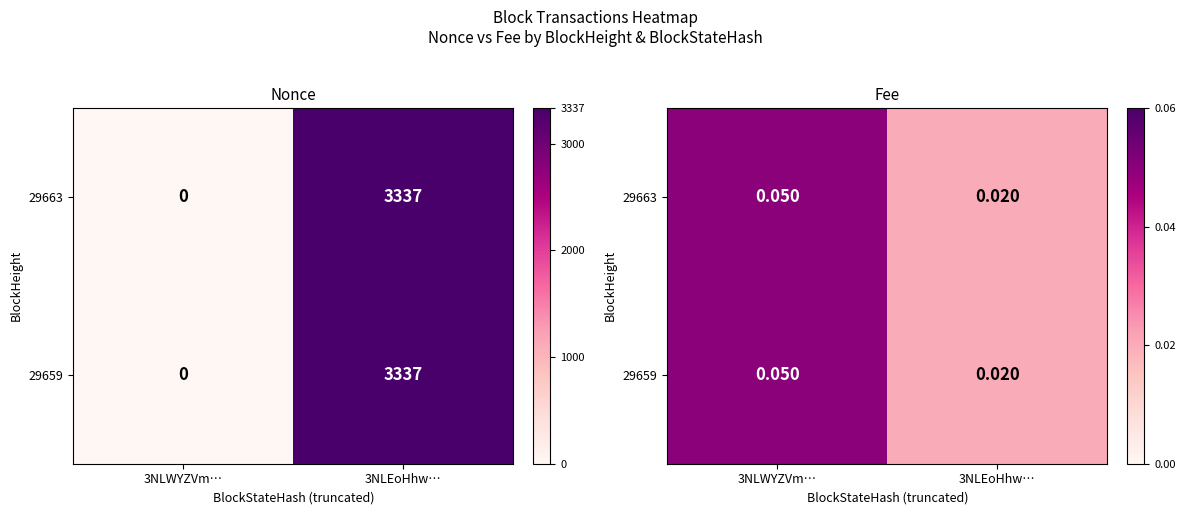

At which category is the sum across all series the highest?

3NLWYZVm…